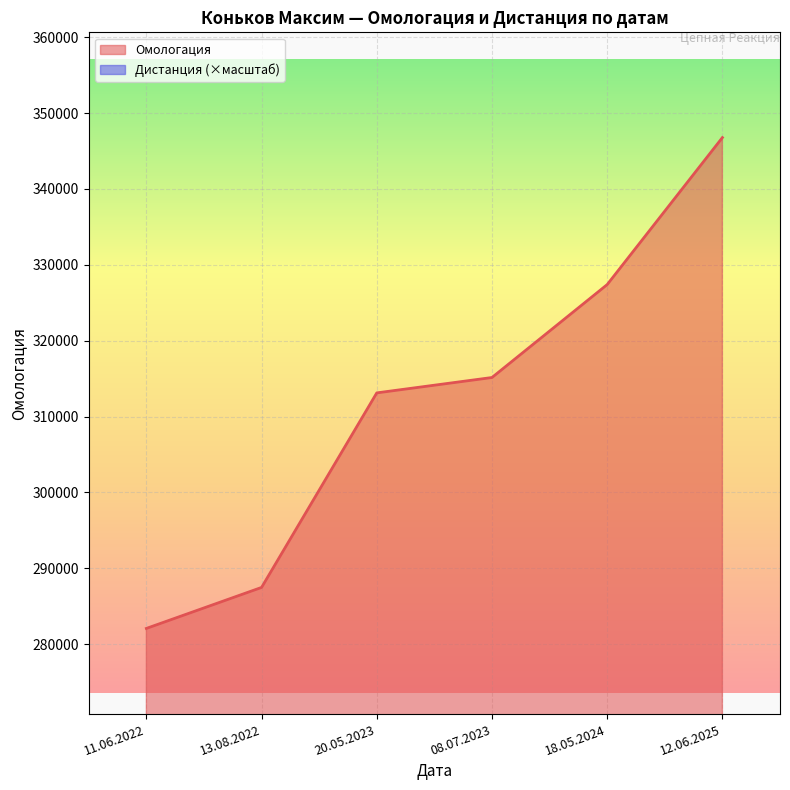

Between 08.07.2023 and 12.06.2025, which is larger?

12.06.2025